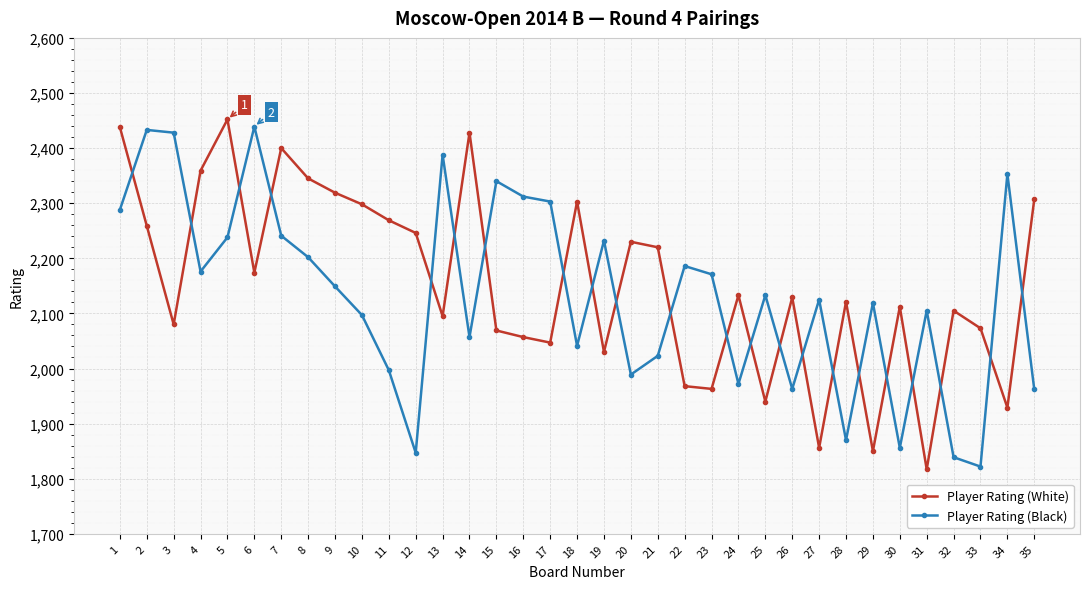

Which series has the largest range (max minus min)?

Player Rating (White)